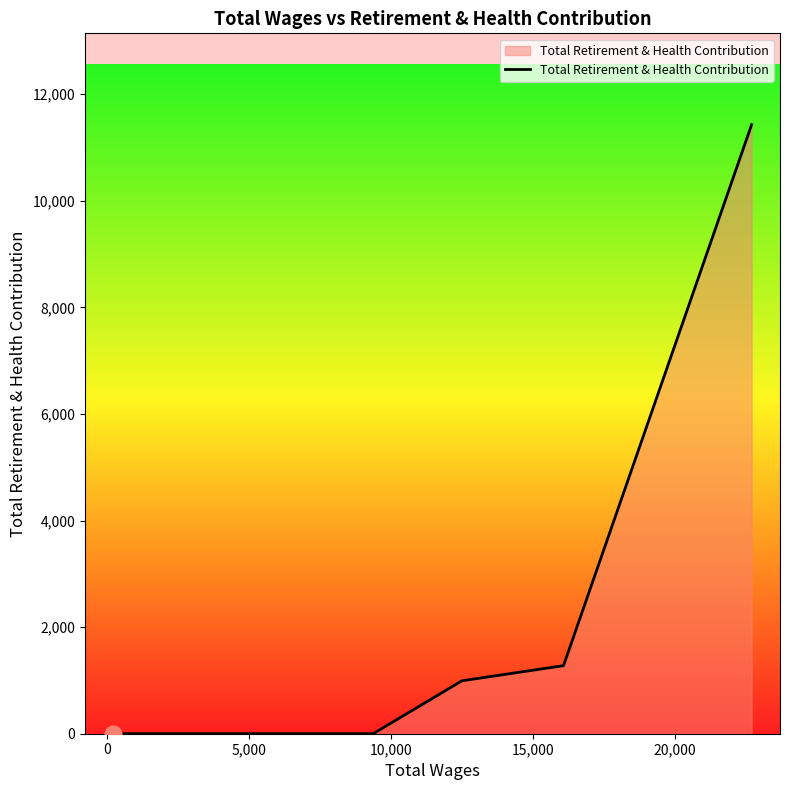

What is the difference between the second highest and minimum values?

1277